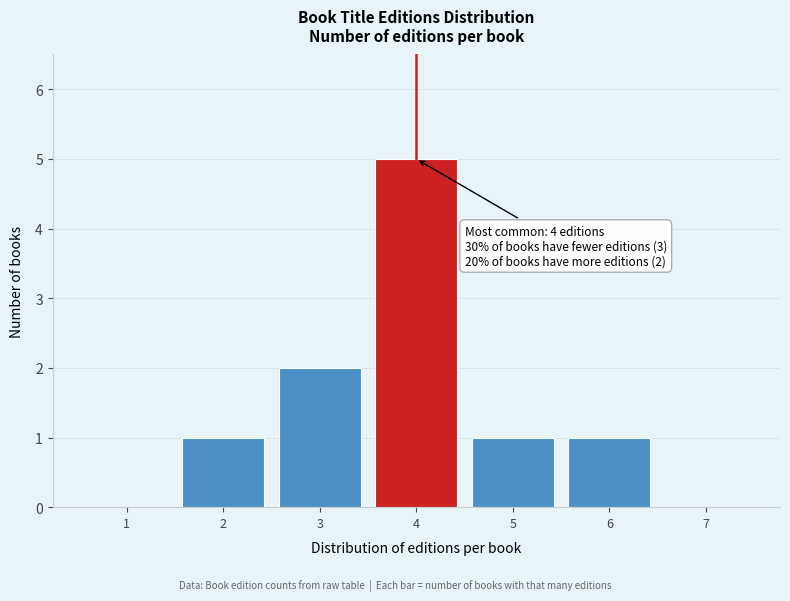

Reading left to right, transcribe all the data shown in this chart.

1=0	2=1	3=2	4=5	5=1	6=1	7=0